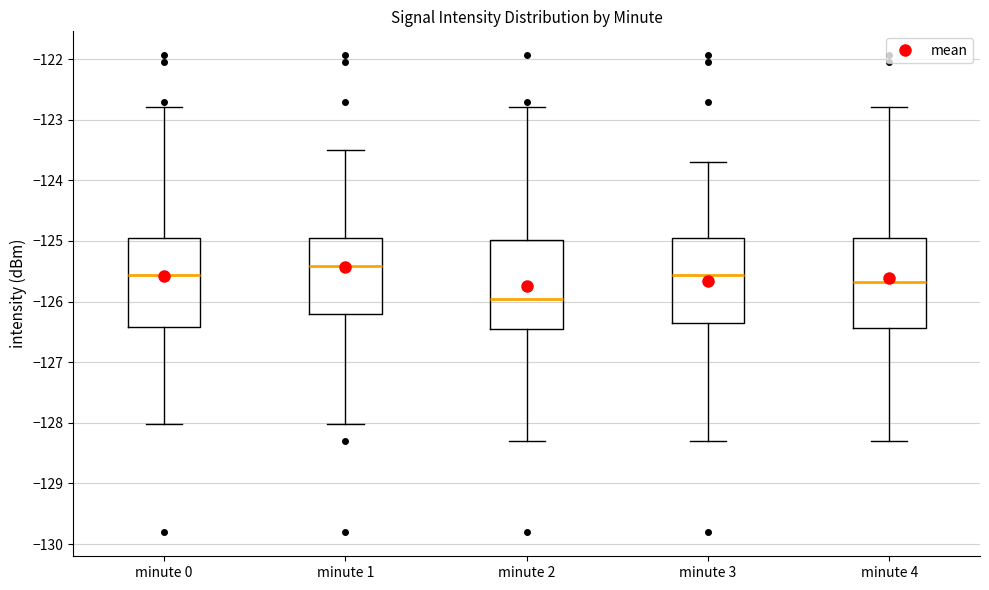

Which box's median line is the lowest?

minute 2